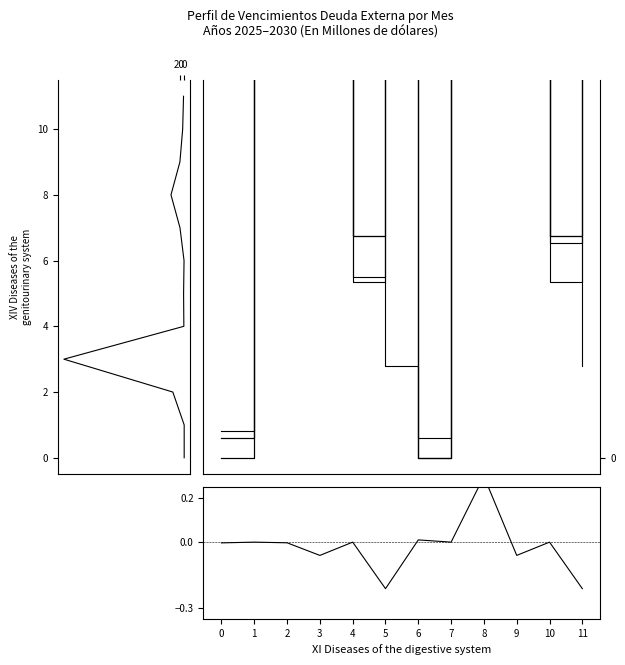

List the labels in order of value, largest first.

8, 6, 1, 4, 7, 10, 2, 0, 3, 9, 5, 11